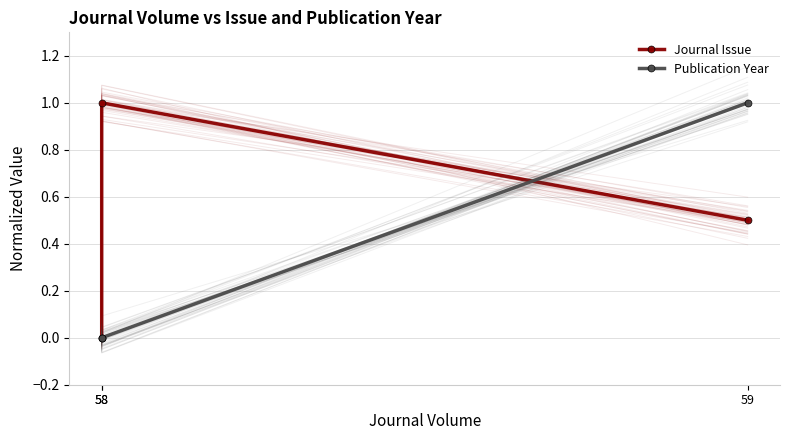

Is the value of Journal Issue at 58 greater than the value of Publication Year at 58?

No